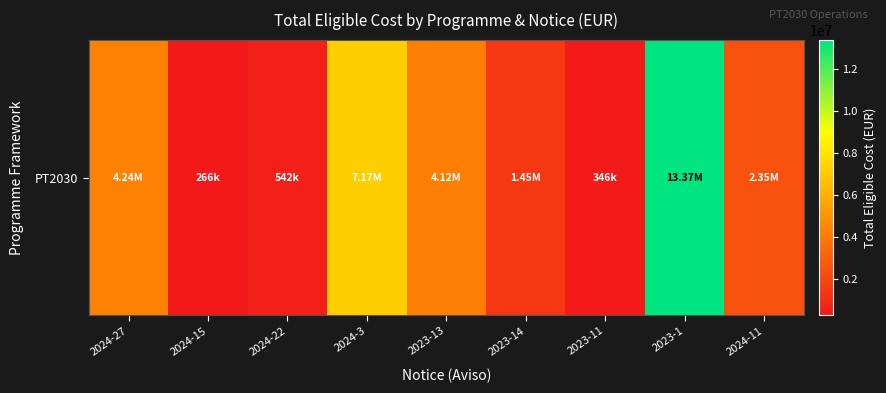

What is the sum of the values at 2023-14 and 2023-11?

1797307.8